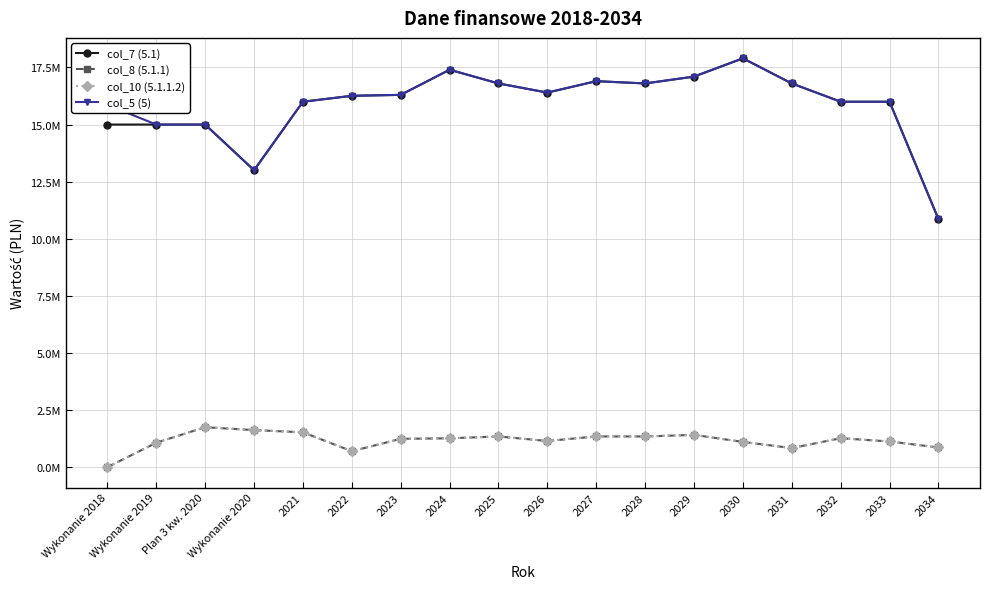

What is the value of the col_7 (5.1) point at the 5th from the left?

16000000.0